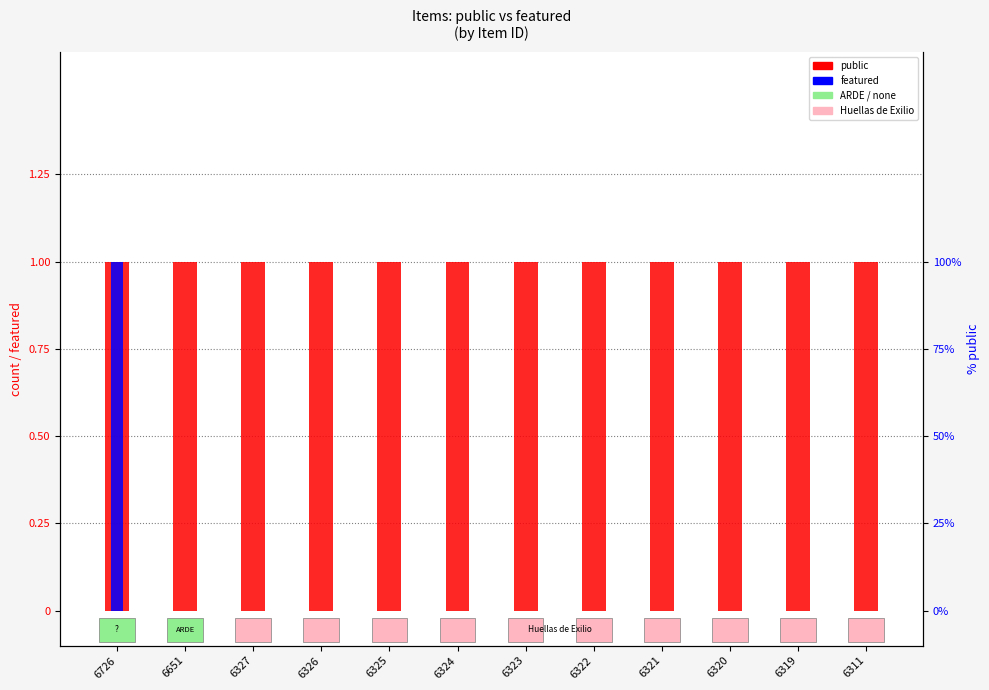

True or false: public has a value of 1 at 6322.

False